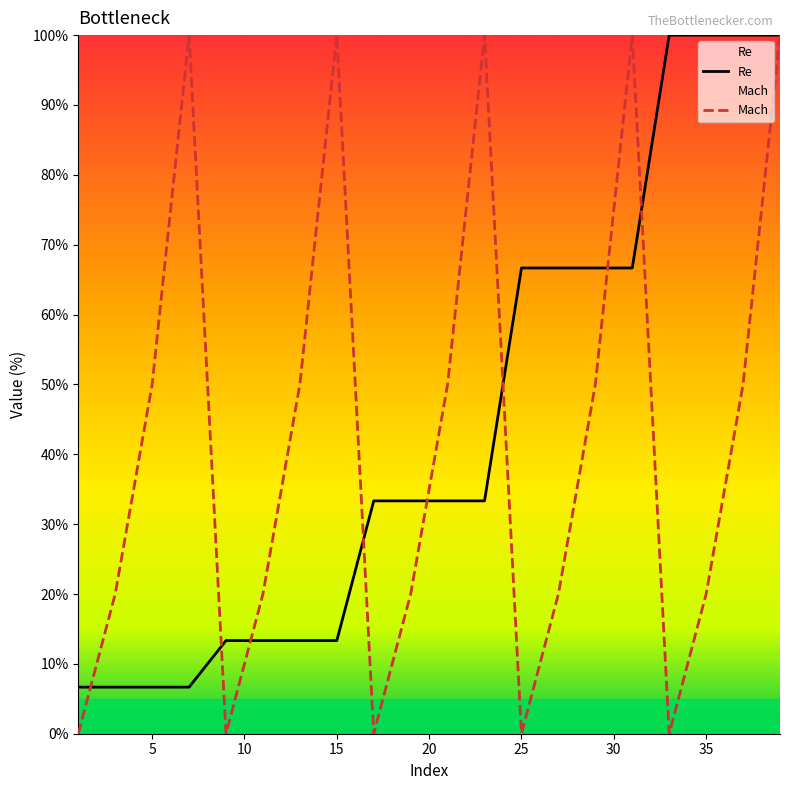

After their last crossing, which series has the higher values: Re or Mach?

Re